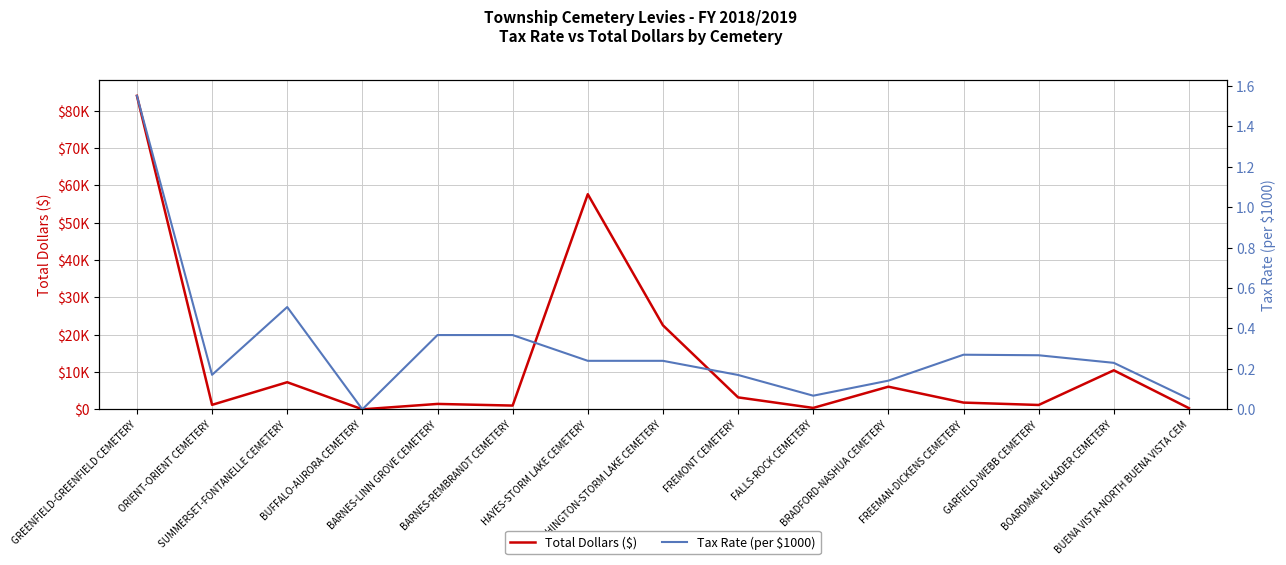

How many interior local valleys does the Tax Rate (per $1000) series have?

3